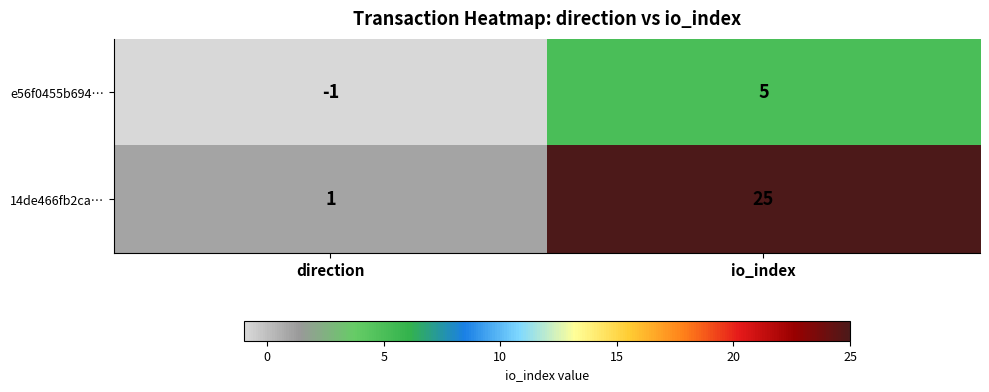

What is the sum of the e56f0455b694… values at io_index and direction?

4